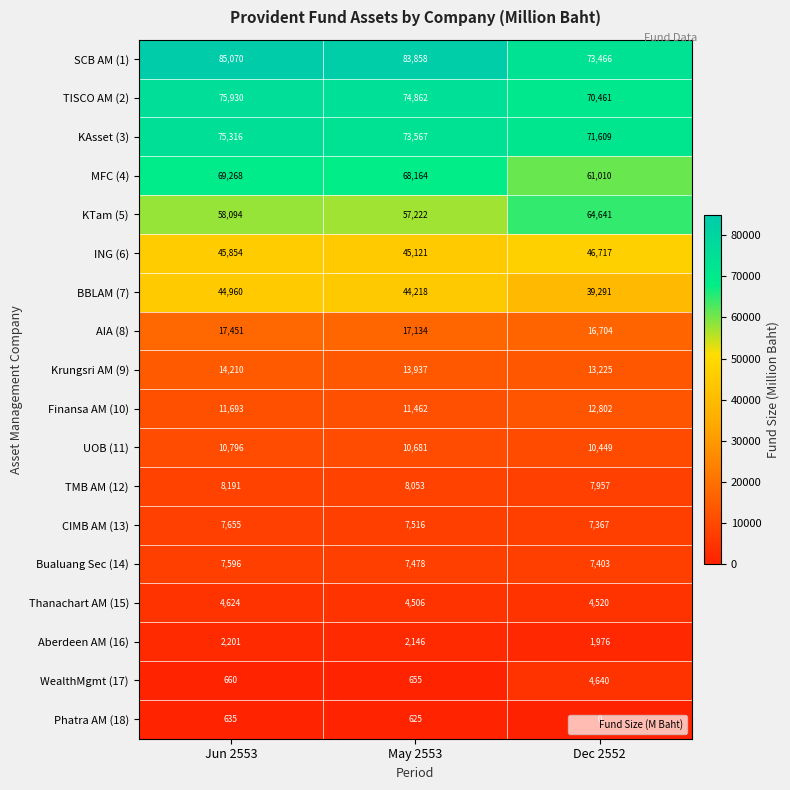

Where does the TISCO AM (2) series first go above 74862?

Jun 2553